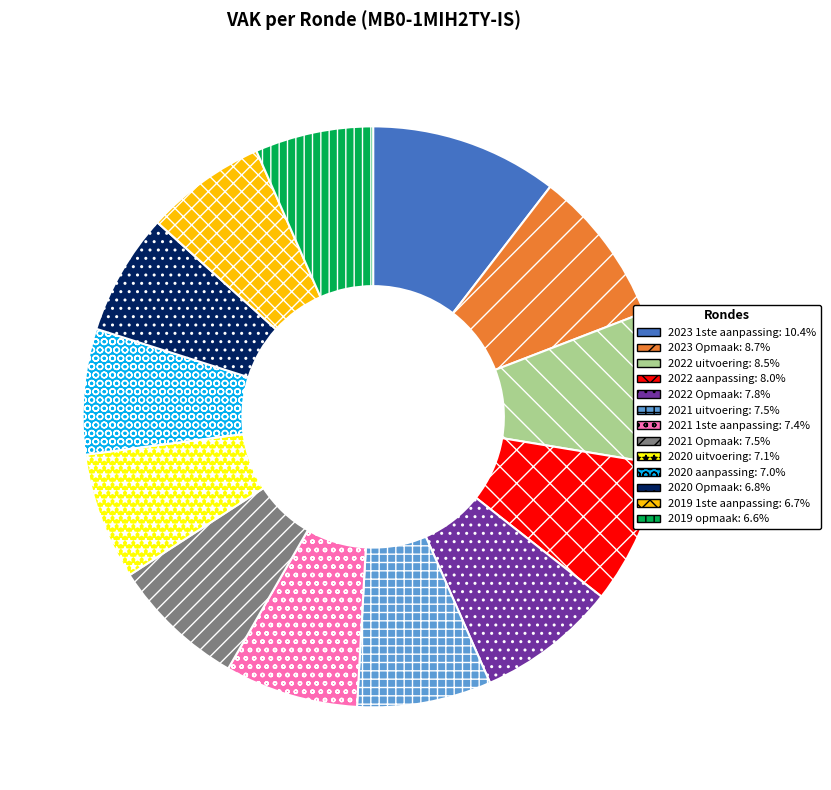

Is the sum of 2023 1ste aanpassing and 2021 Opmaak greater than half?

No